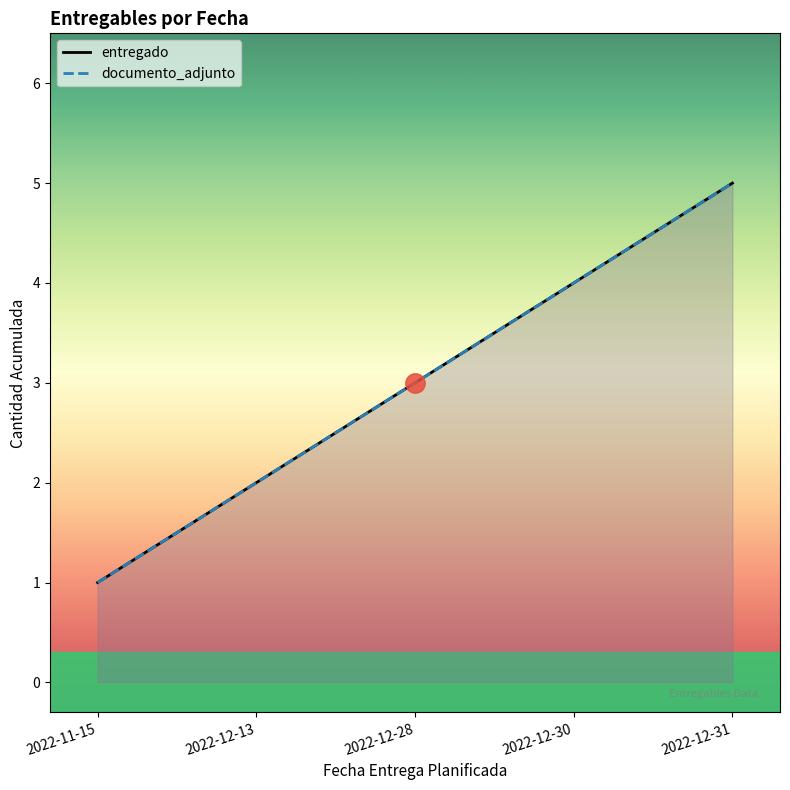

The documento_adjunto series shows 2 at 2022-12-13. True or false?

True